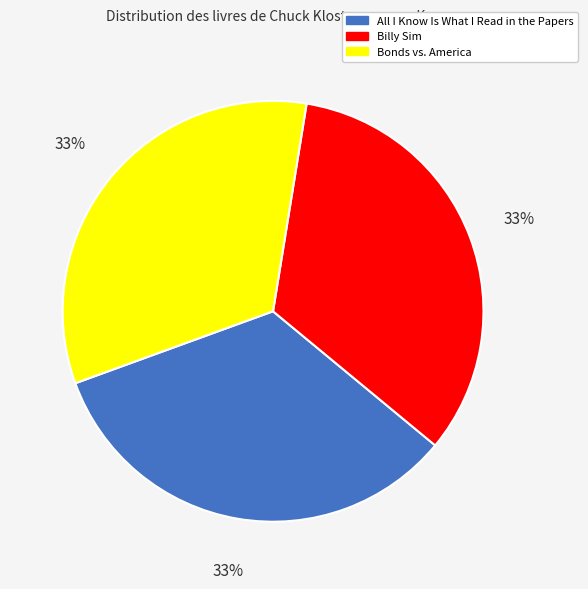

Does Billy Sim account for over 50% of the chart?

No